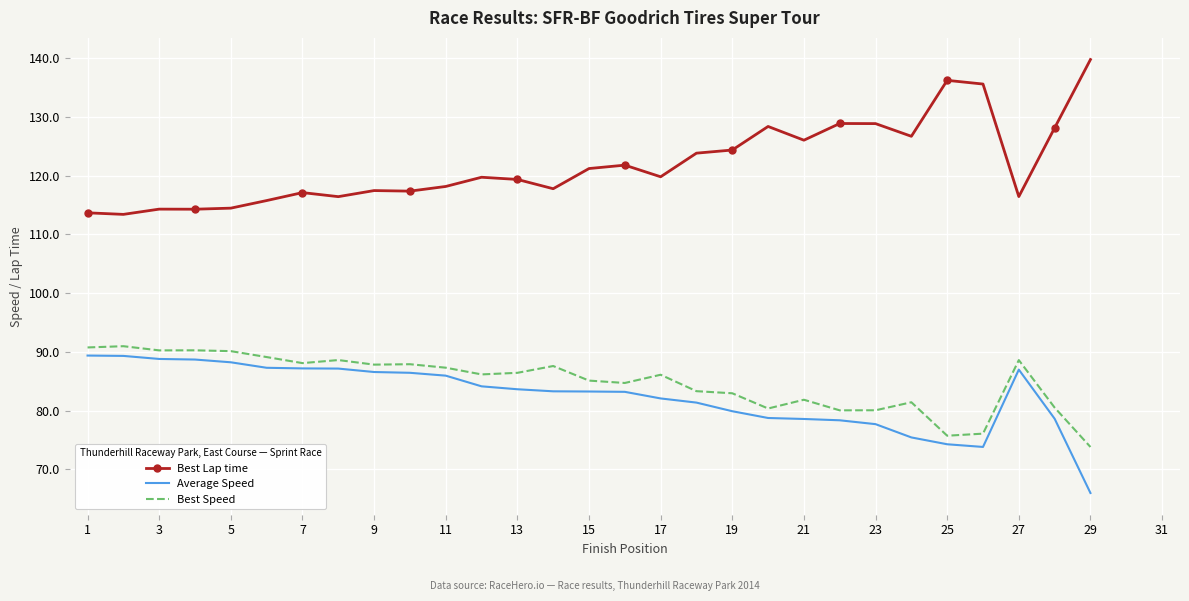

Which series has the largest total across all categories?

Best Lap time